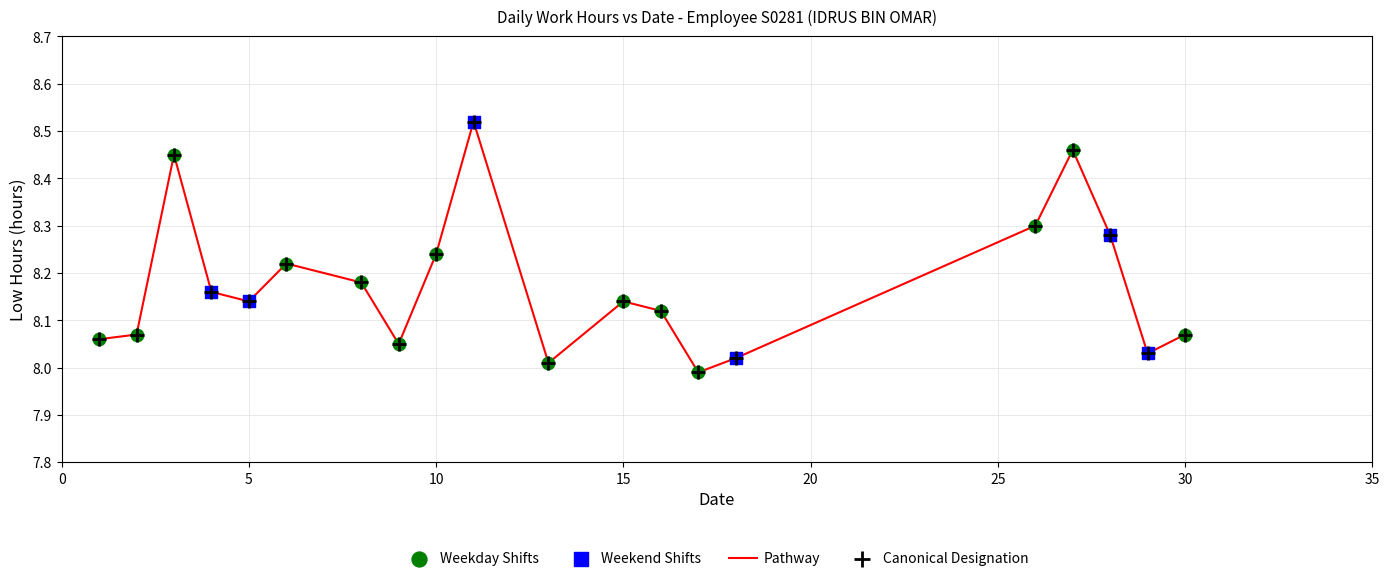

What is the difference between the maximum and minimum values?

0.5